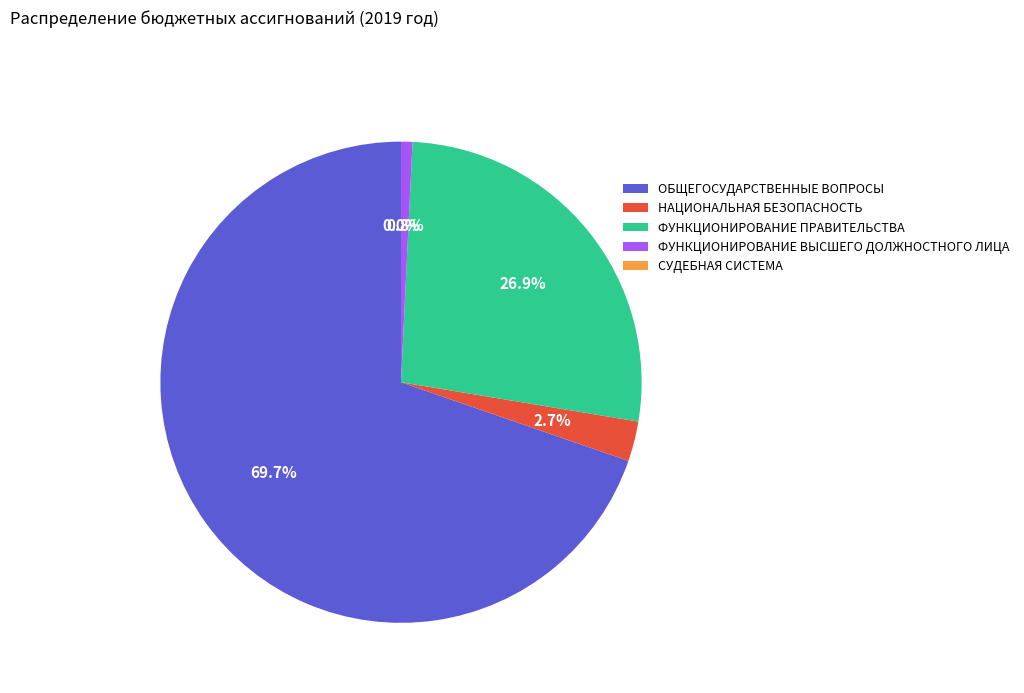

Which has a higher value, ОБЩЕГОСУДАРСТВЕННЫЕ ВОПРОСЫ or ФУНКЦИОНИРОВАНИЕ ПРАВИТЕЛЬСТВА?

ОБЩЕГОСУДАРСТВЕННЫЕ ВОПРОСЫ